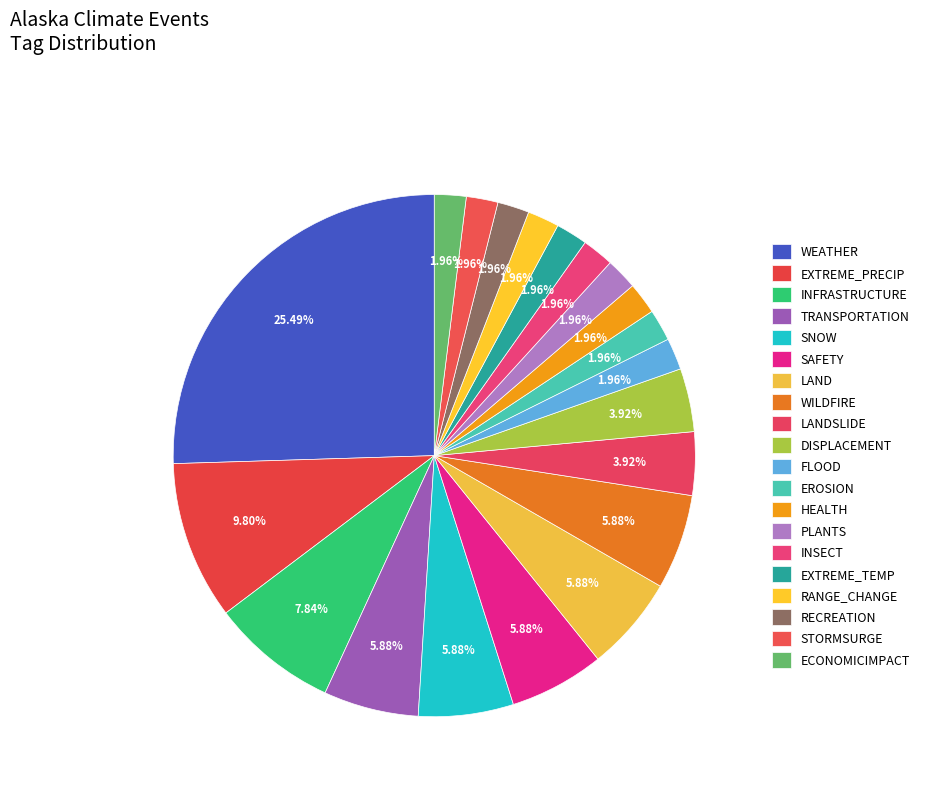

Count the number of slices in the pie.

20